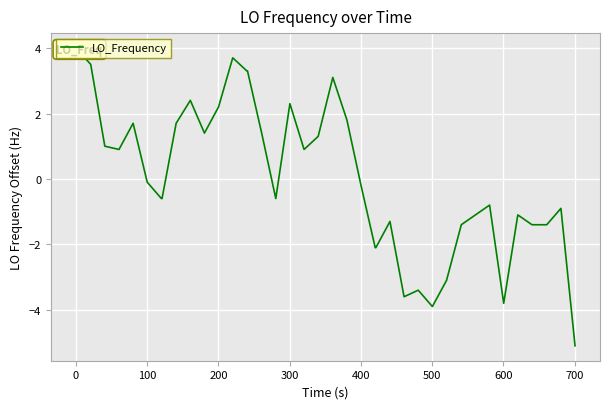

At which label is the value closest to 0?

400